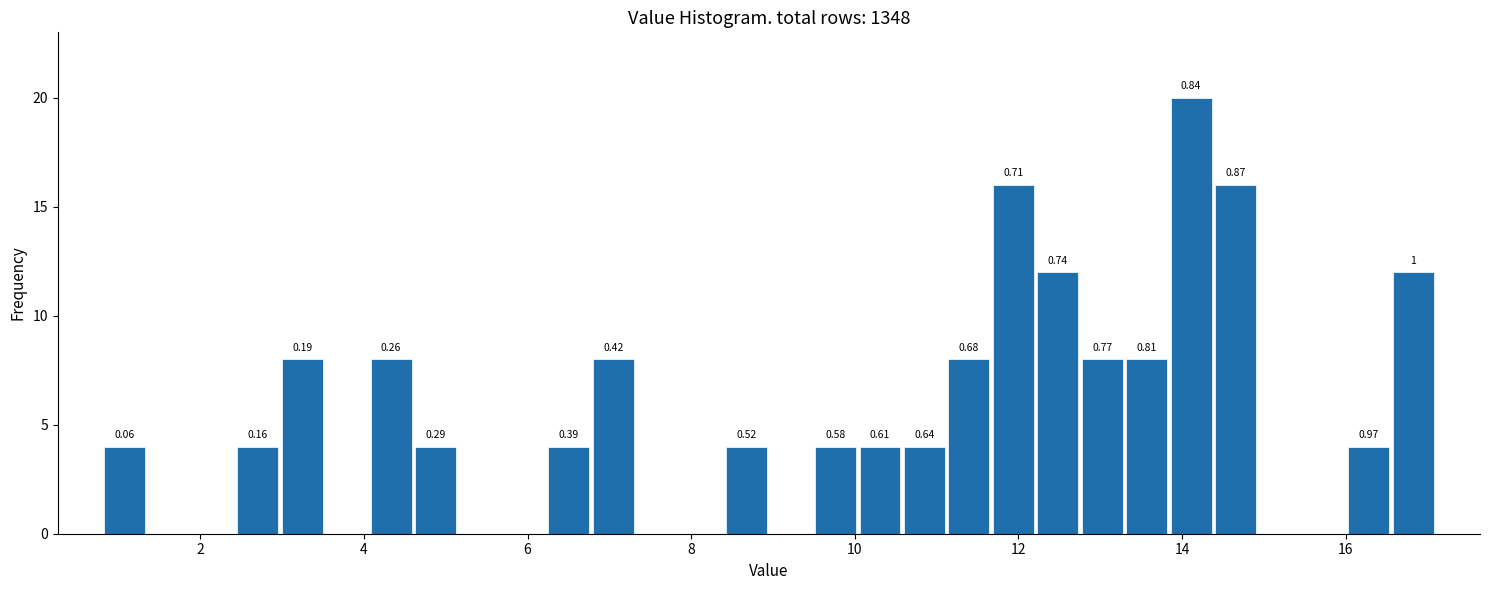

Read against the x-axis, roughly where is the centre of the tallest bar?

14.2